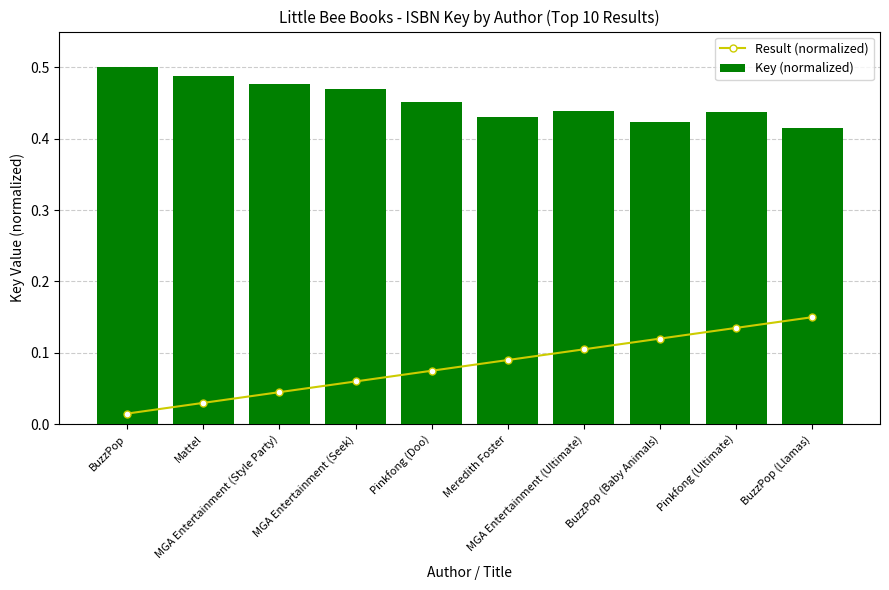

Which category has the highest value across all series?

BuzzPop